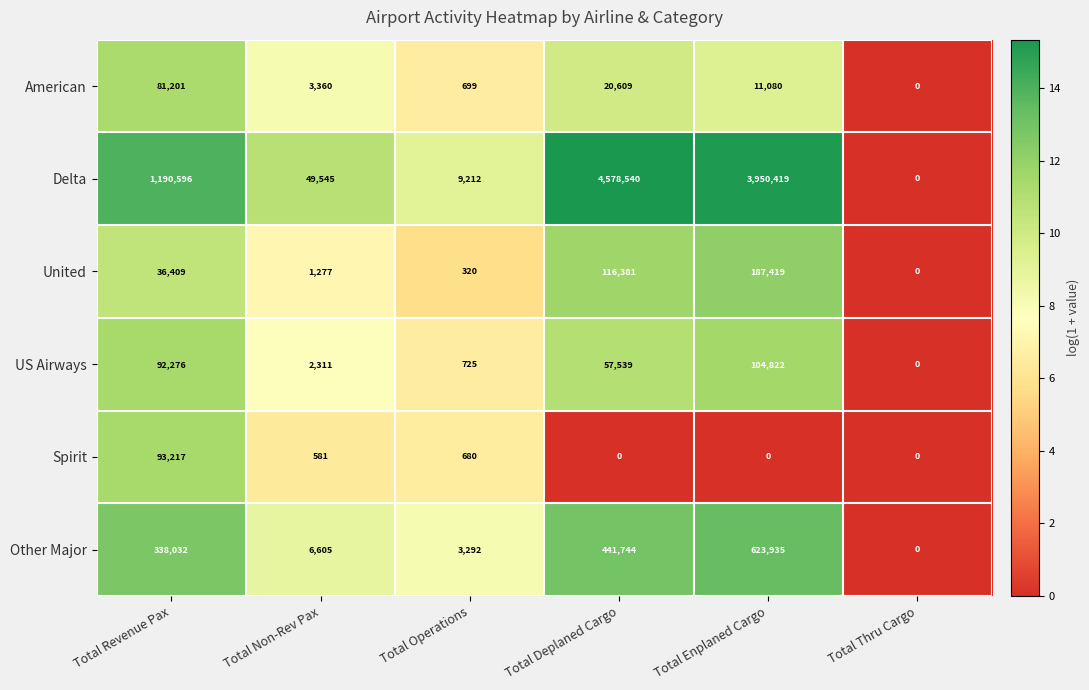

What value does the Other Major series have at Total Operations, to the nearest 10?

3290